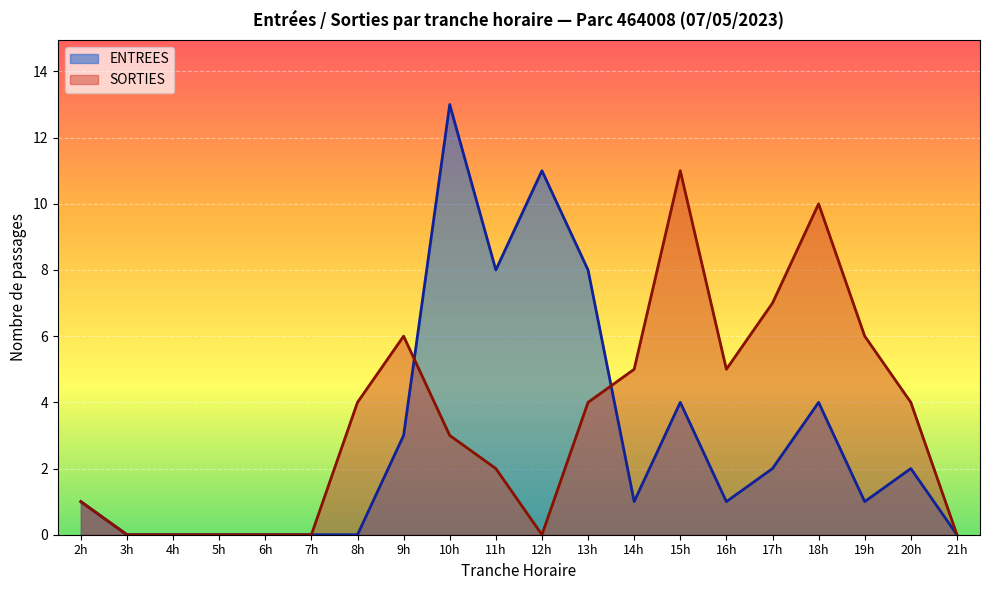

What is the maximum value for ENTREES?

13